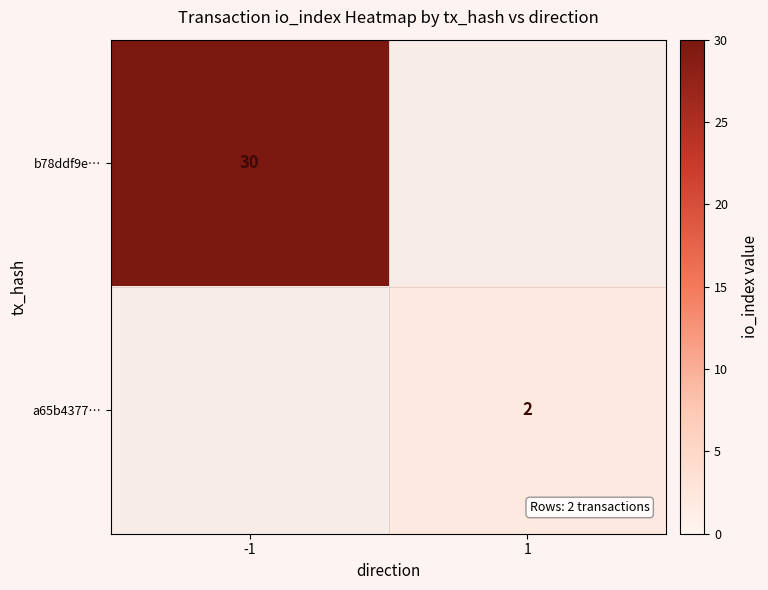

The value of a65b4377… at 1 is 2. True or false?

True